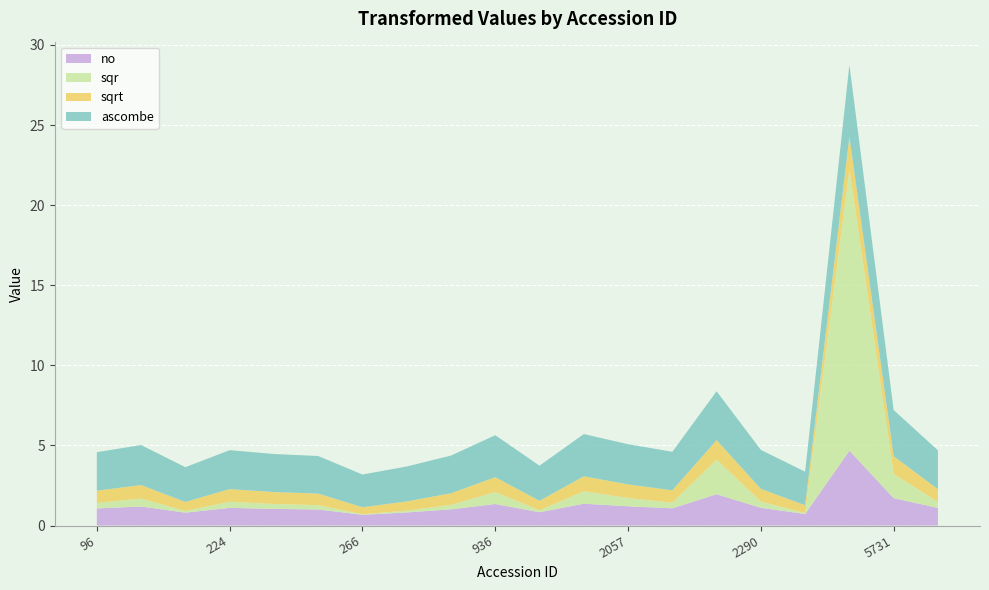

Reading right to left, extract all data points from this chart.

no: 1.1	1.7	4.7	0.7	1.1	2.0	1.1	1.2	1.4	0.8	1.3	1.0	0.8	0.7	1.0	1.0	1.1	0.8	1.2	1.1
sqr: 0.4	1.5	17.6	0.1	0.4	2.2	0.4	0.5	0.8	0.1	0.7	0.3	0.1	0.0	0.3	0.3	0.4	0.1	0.5	0.3
sqrt: 0.8	1.1	2.0	0.5	0.8	1.2	0.8	0.8	0.9	0.6	0.9	0.7	0.6	0.4	0.7	0.7	0.8	0.6	0.8	0.8
ascombe: 2.4	2.9	4.5	2.1	2.4	3.1	2.4	2.5	2.6	2.2	2.6	2.4	2.2	2.0	2.3	2.4	2.4	2.2	2.5	2.4